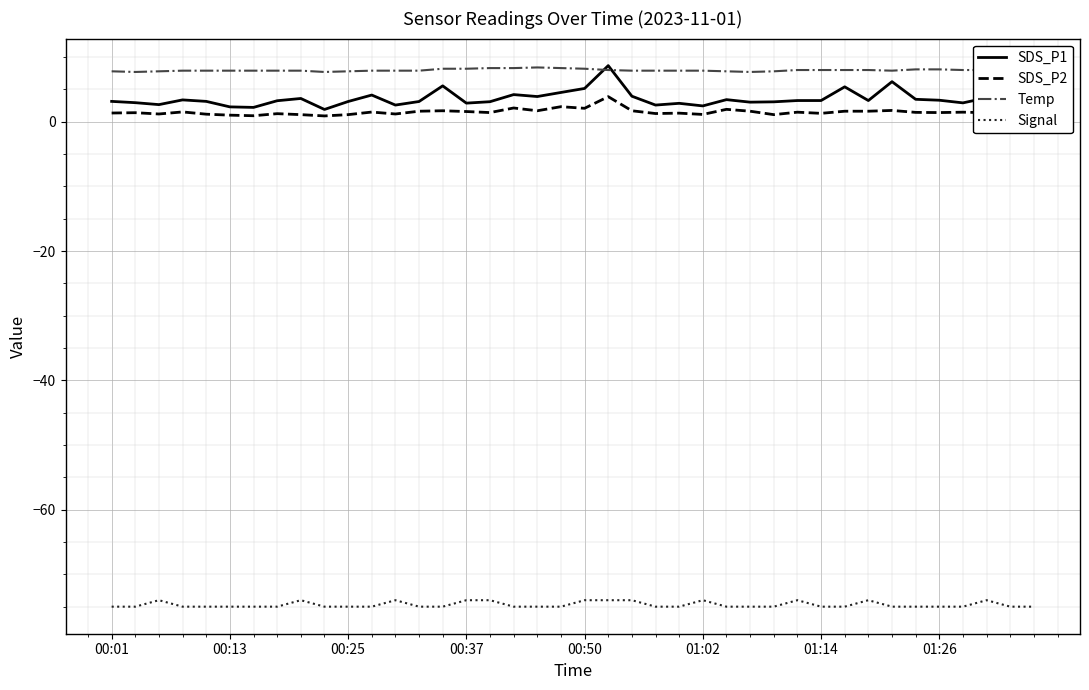

Which series has the largest total across all categories?

Temp